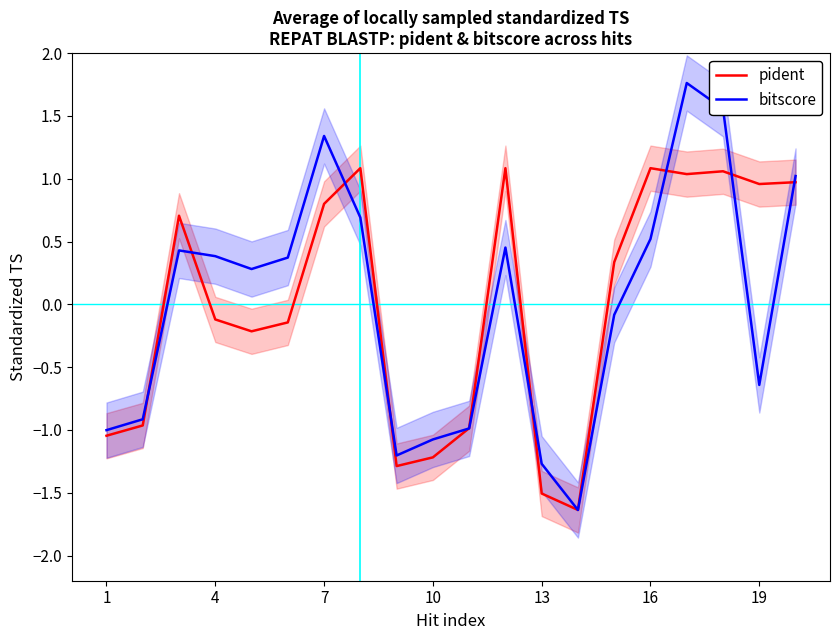

Reading right to left, transcribe all the data shown in this chart.

pident: 1.0	1.0	1.1	1.0	1.1	0.3	-1.6	-1.5	1.1	-1.0	-1.2	-1.3	1.1	0.8	-0.1	-0.2	-0.1	0.7	-1.0	-1.0
bitscore: 1.0	-0.6	1.6	1.8	0.5	-0.1	-1.6	-1.3	0.5	-1.0	-1.1	-1.2	0.7	1.3	0.4	0.3	0.4	0.4	-0.9	-1.0